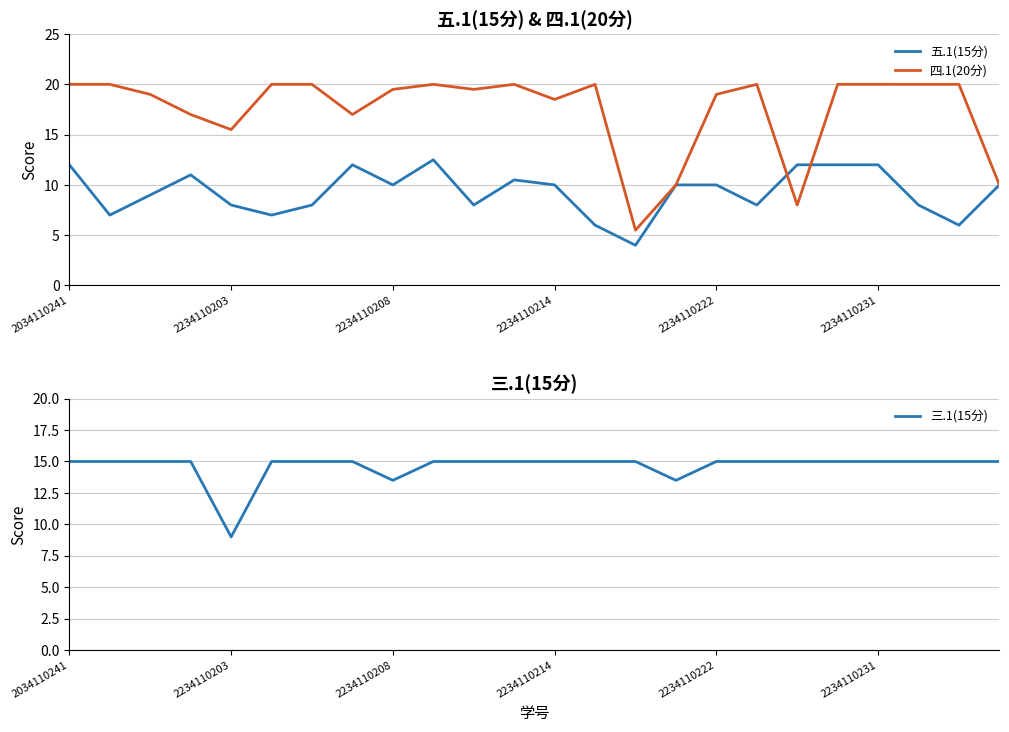

What is the difference between the maximum and minimum values in the 三.1(15分) series?

6.0